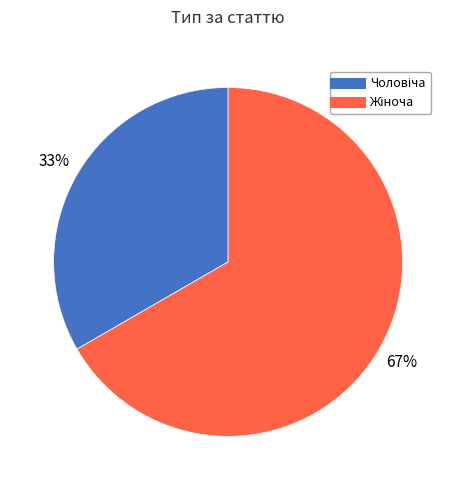

Is there any slice that represents more than half of the pie?

Yes